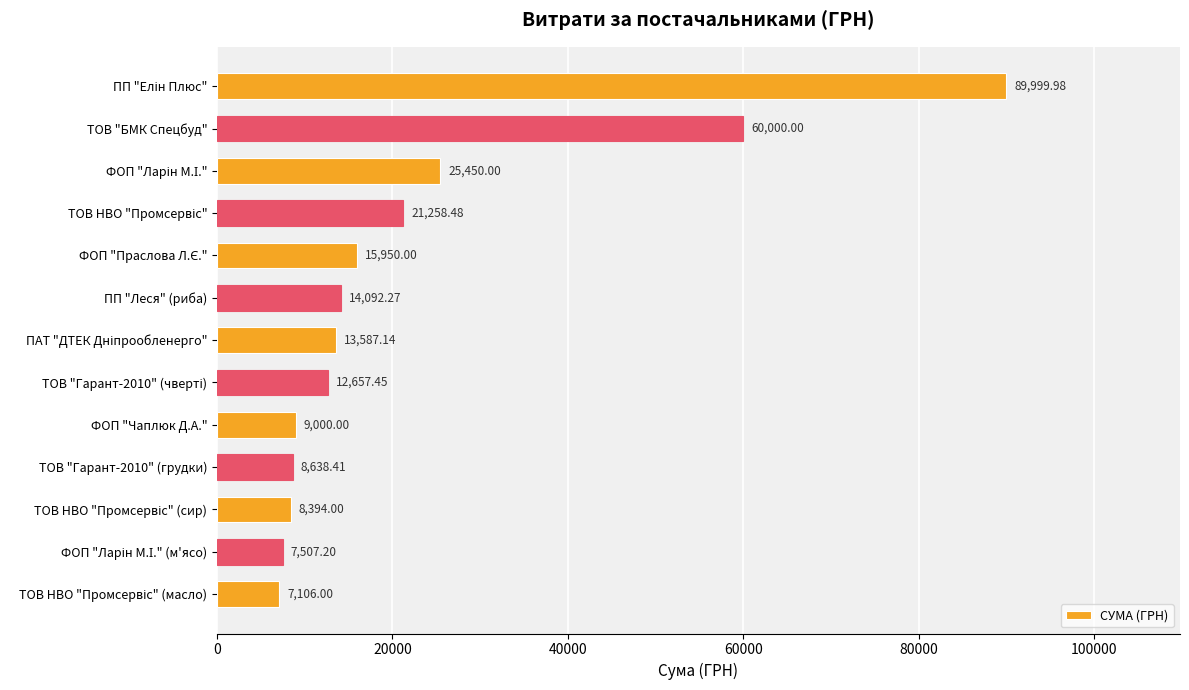

At which label is the value closest to 48552?

ТОВ "БМК Спецбуд"